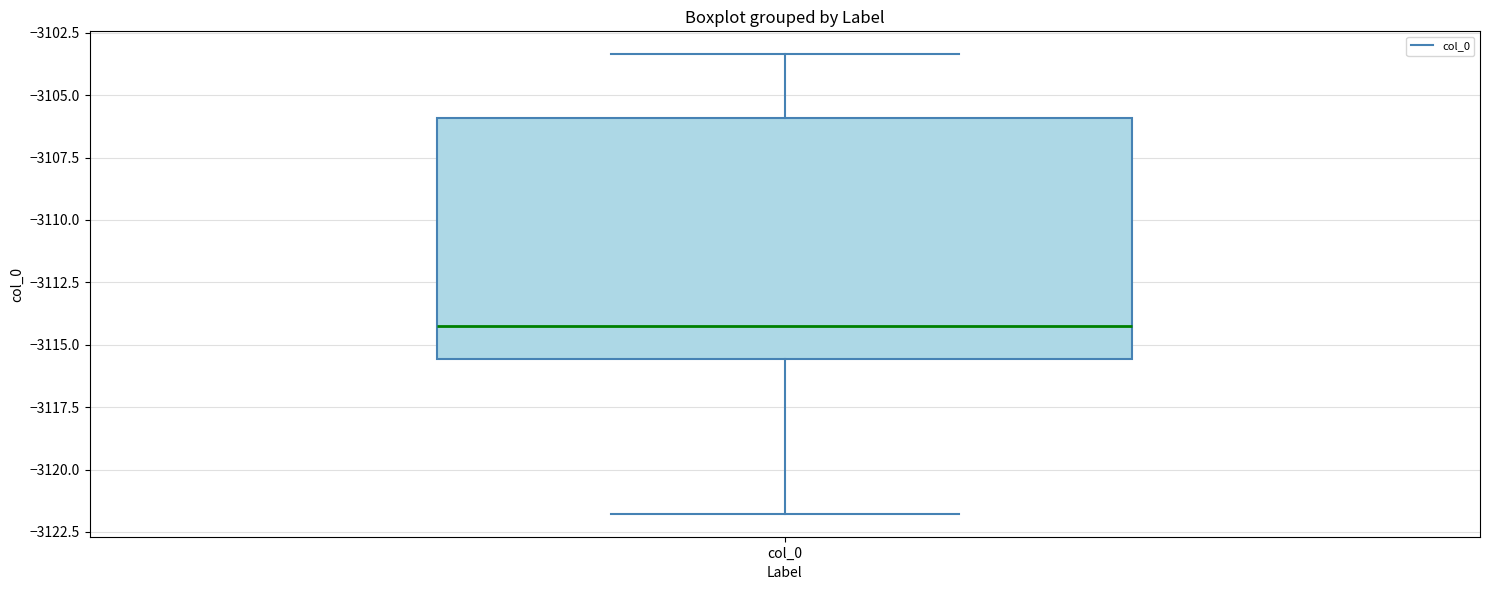

Read this box plot against the y-axis: the position of the median line, the range covered by the box, and the ends of both whiskers. The values are not printed on the chart, so give them approximately, as read against the axis.

median -3114.5, box -3115.5 to -3106.0, whiskers -3122.0 to -3103.5